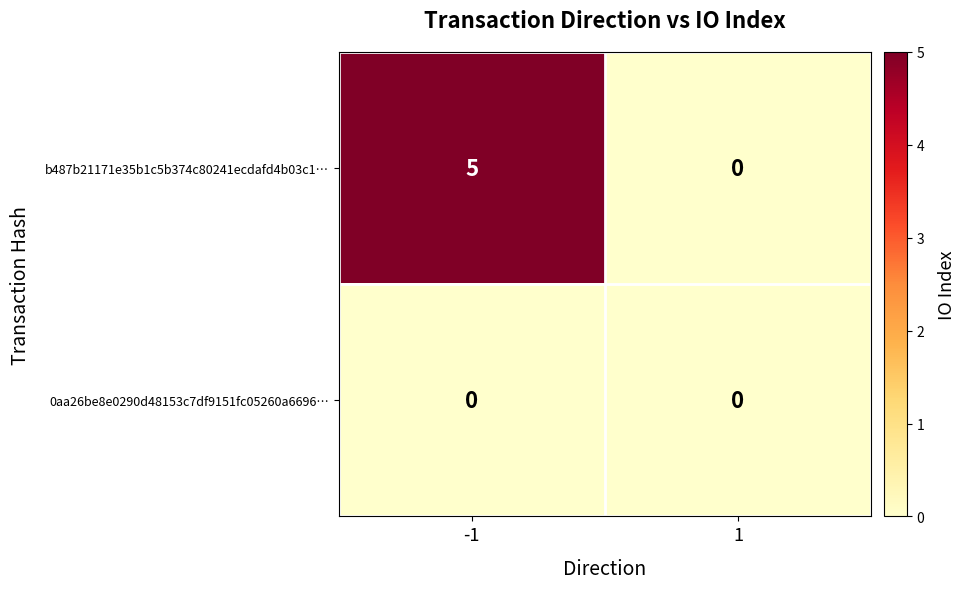

Reading left to right, what are all the values shown in this chart?

b487b21171e35b1c5b374c80241ecdafd4b03c1…: 5	0
0aa26be8e0290d48153c7df9151fc05260a6696…: 0	0